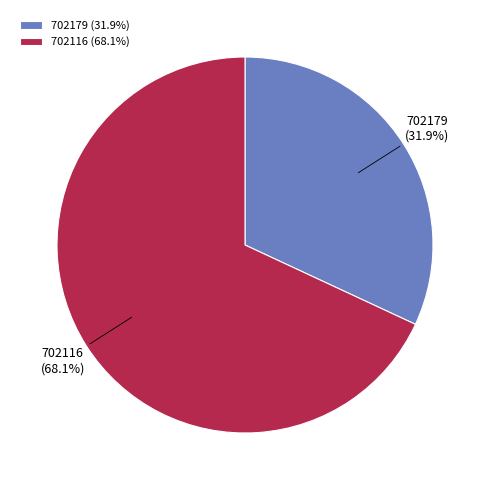

What percentage is the 702116 slice, to the nearest percent?

68%